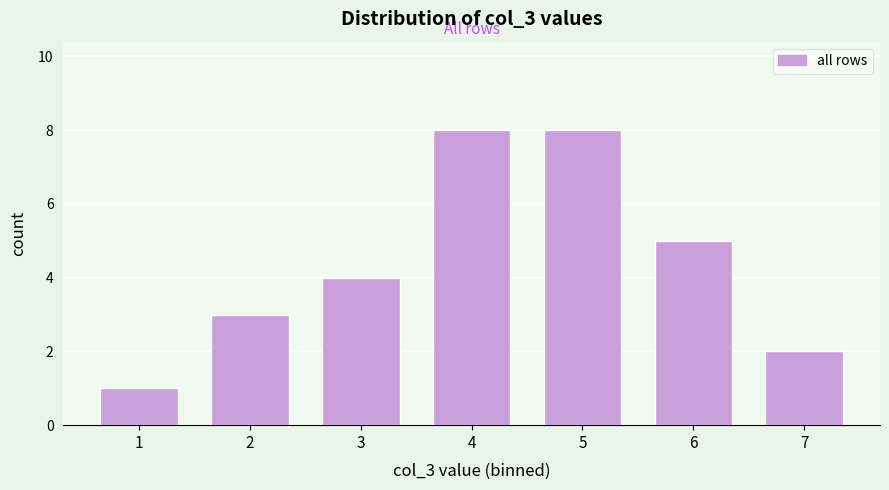

Reading right to left, what are all the values shown in this chart?

2	5	8	8	4	3	1